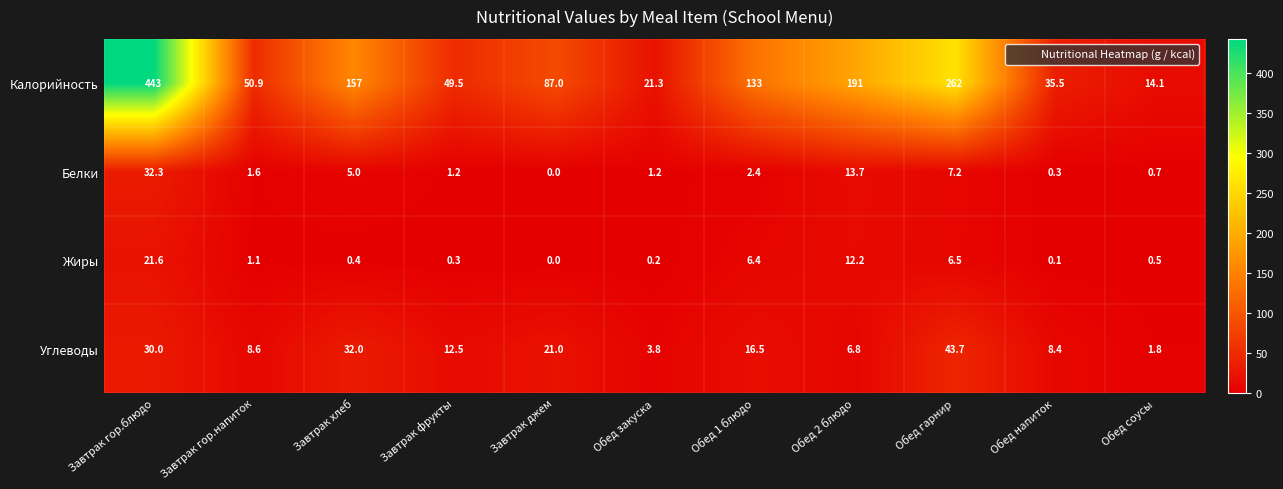

At which category is the sum across all series the highest?

Завтрак гор.блюдо